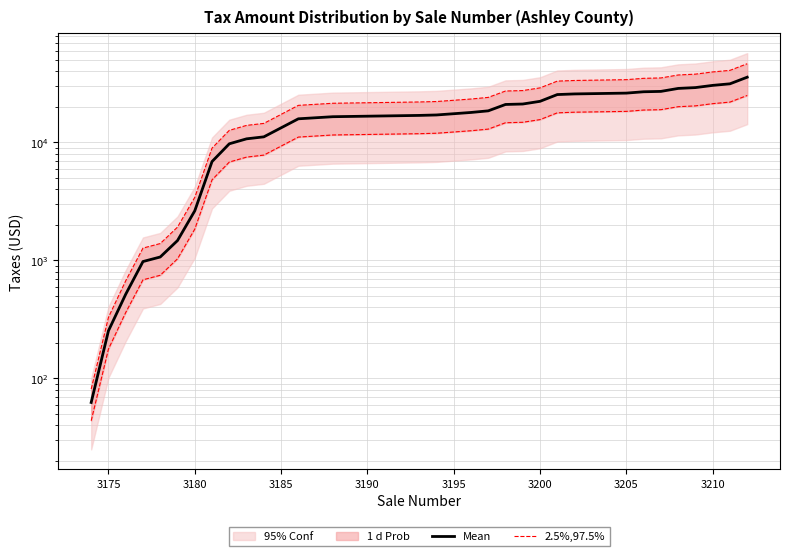

True or false: Mean has more than 1 points higher than both neighbors.

False